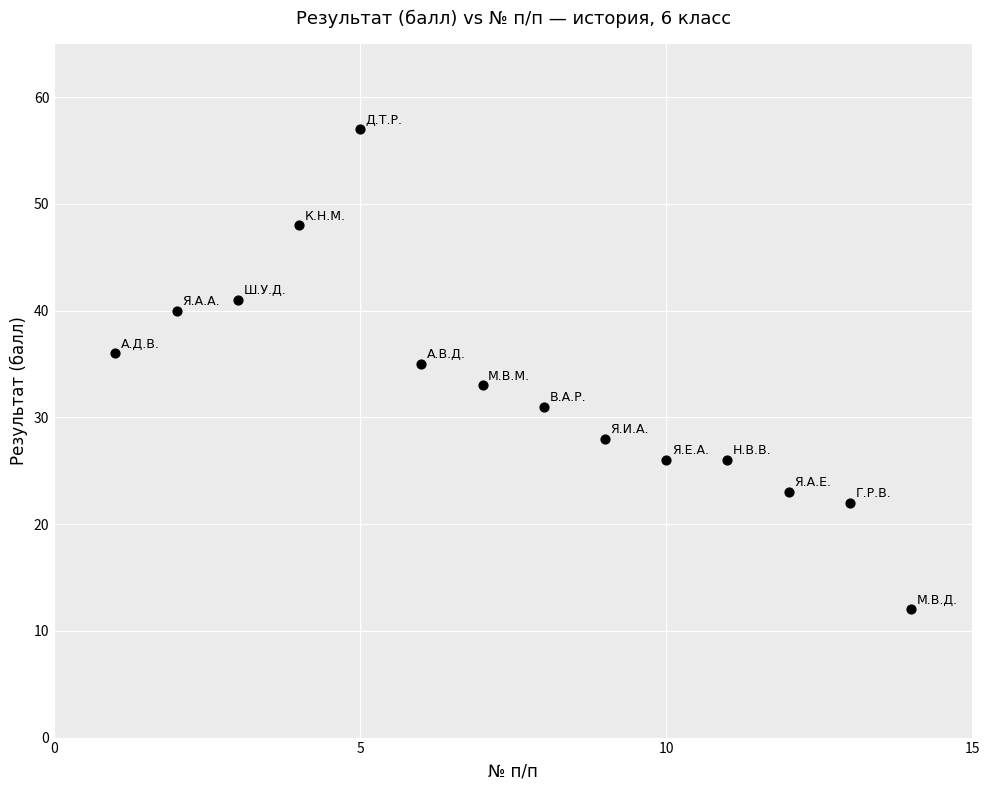

What is the range of Y values (max minus min)?

45